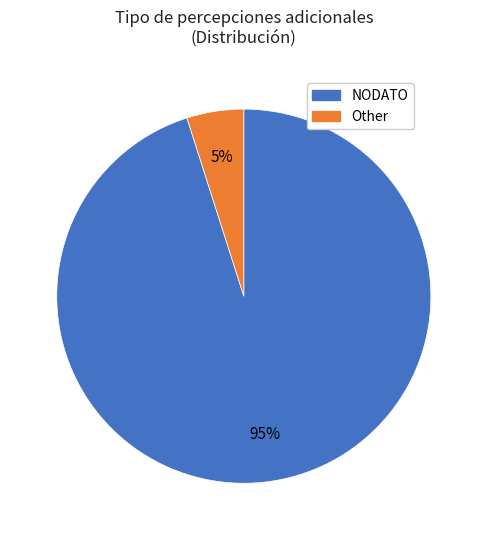

Which category has the smallest portion of the pie?

Other